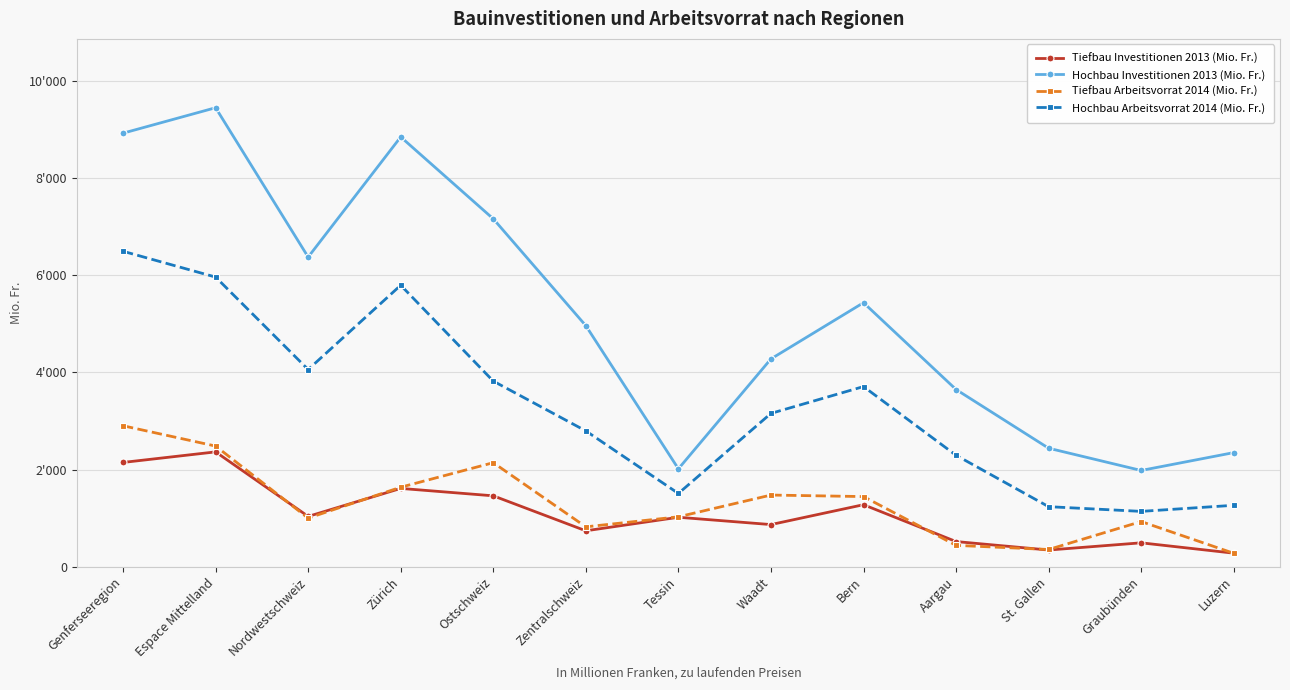

What position from the right is Zürich?

10